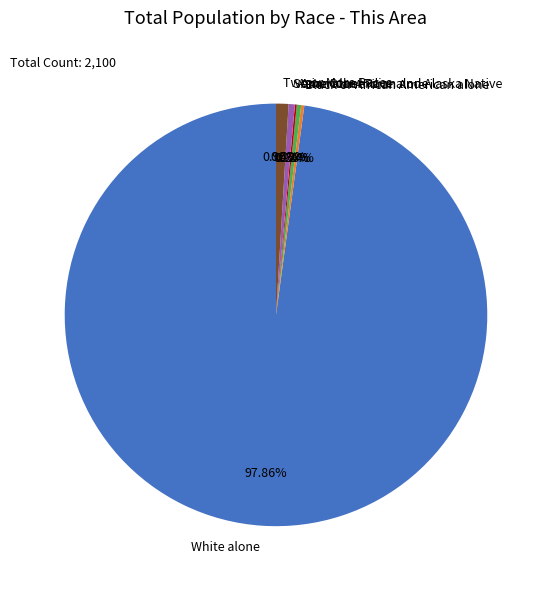

Is the sum of Two or More Races and American Indian and Alaska Native greater than half?

No